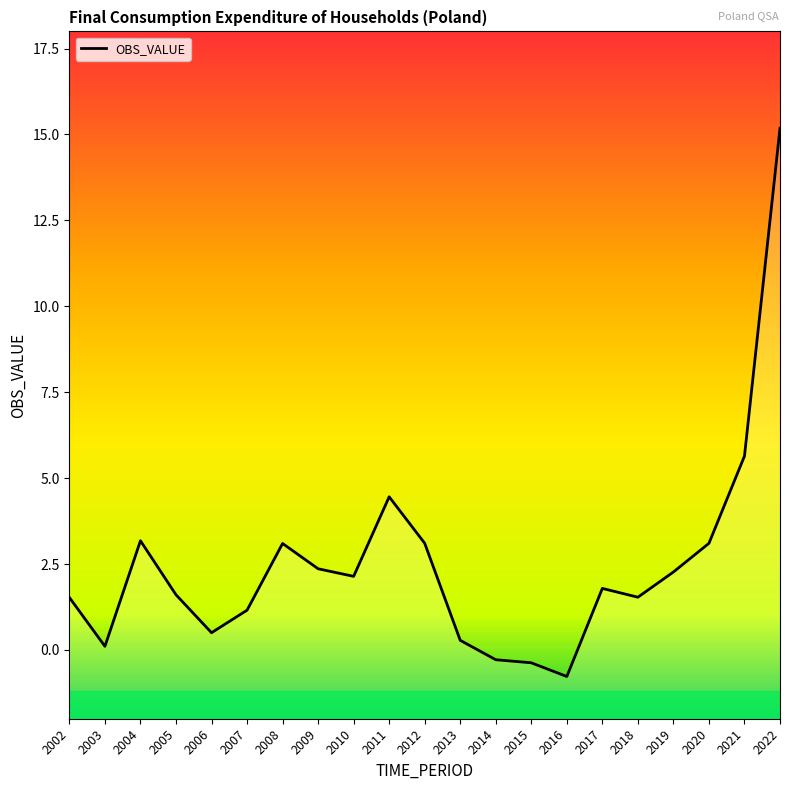

How many data points does each series have?

21